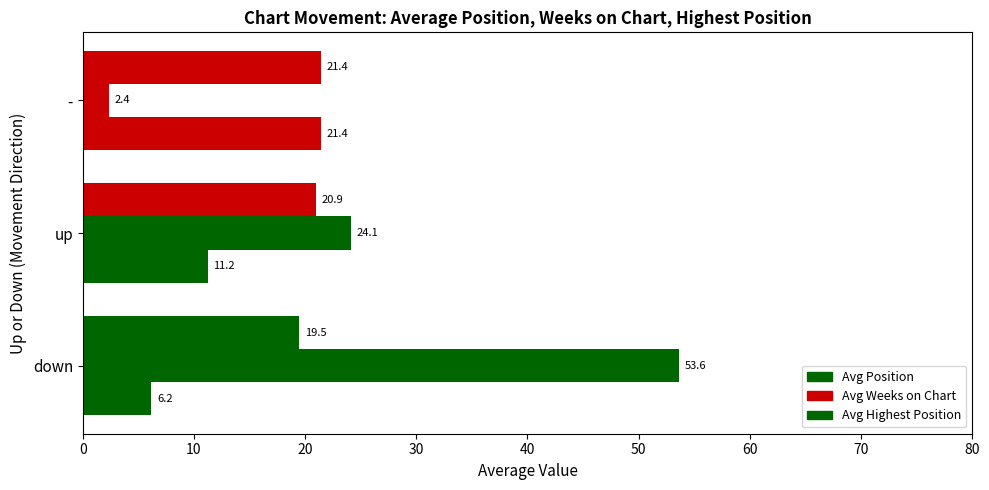

Count the number of categories in the chart.

3